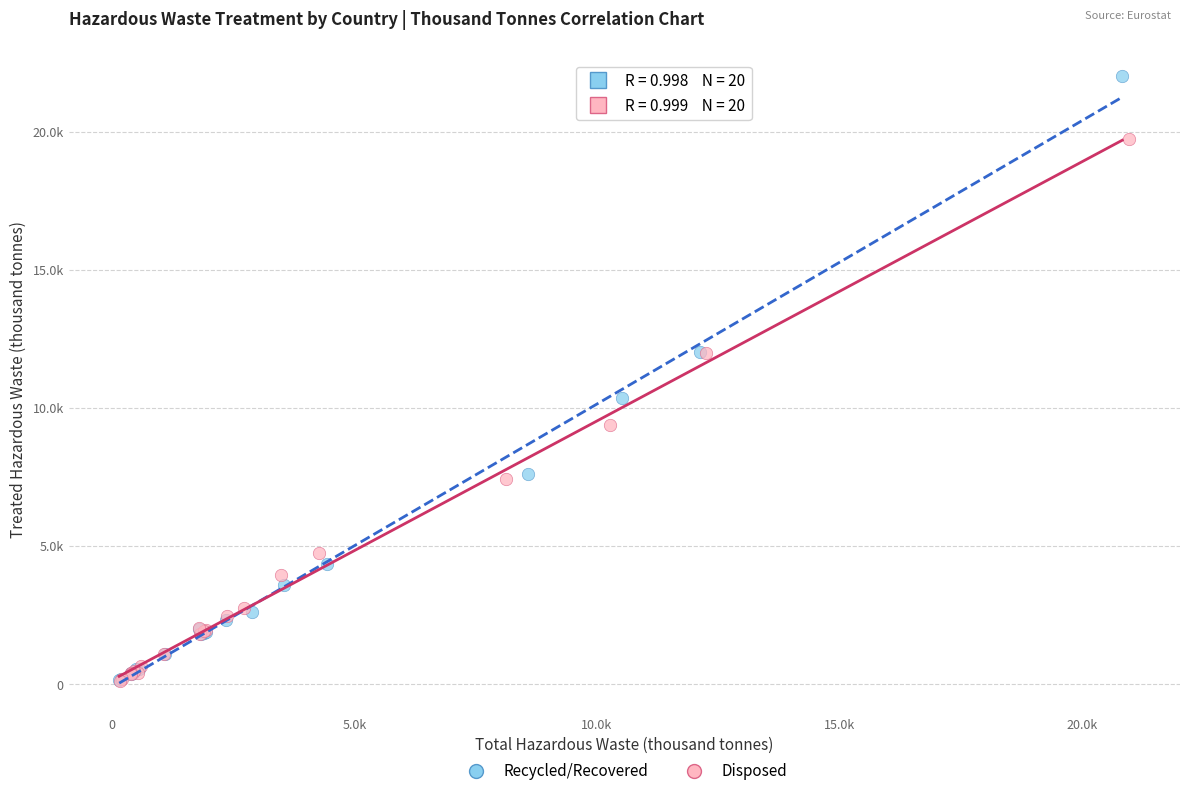

What are all the series names shown in the legend?

Recycled/Recovered, Disposed